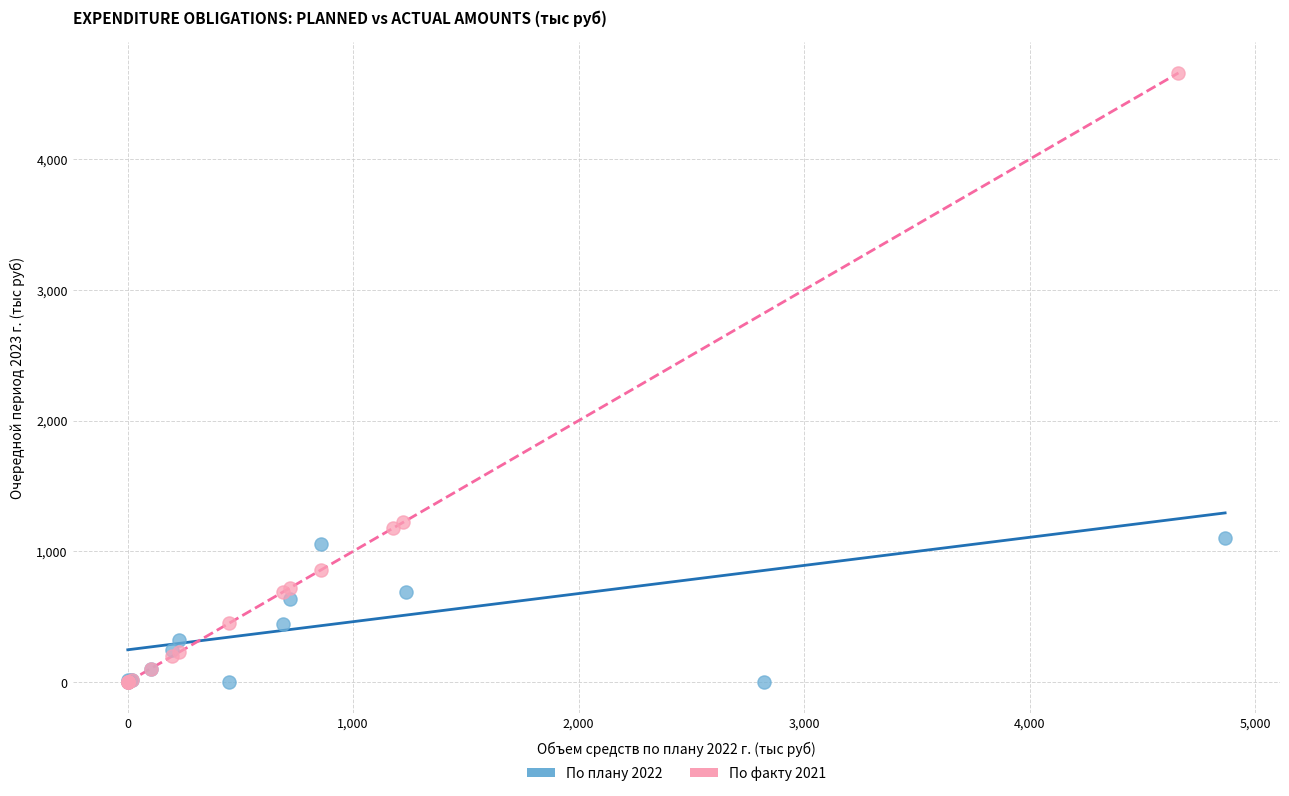

Which series reaches the maximum Y coordinate?

По факту 2021